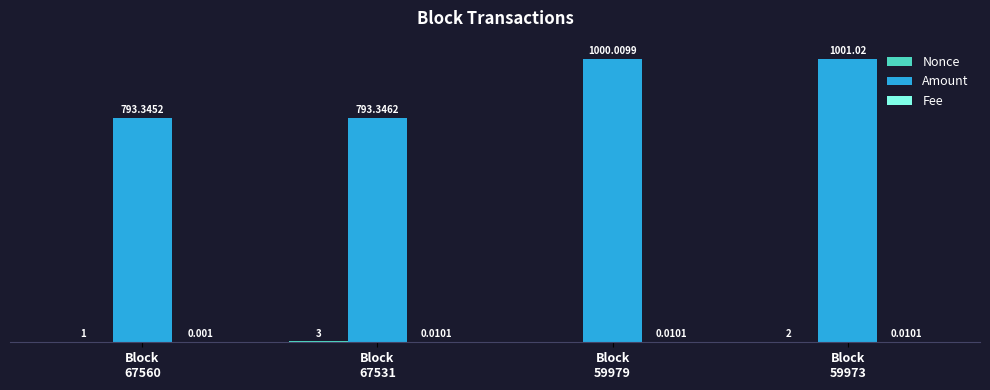

Are the bars grouped side by side (vs. stacked)?

Yes